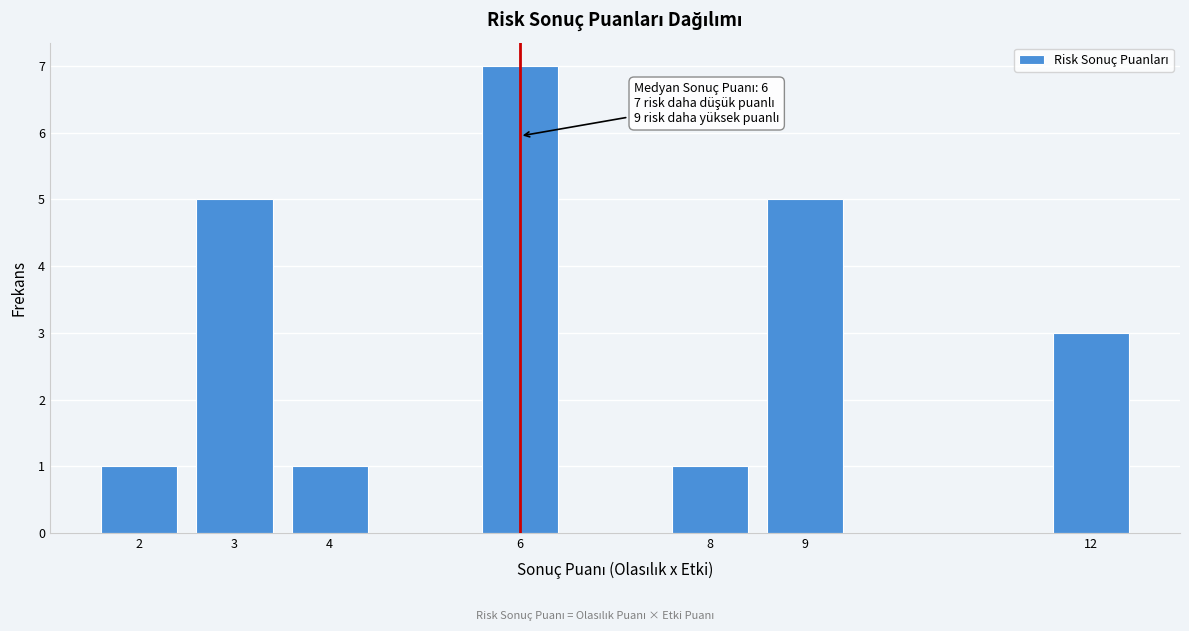

Reading left to right, extract all data points from this chart.

2=1	3=5	4=1	6=7	8=1	9=5	12=3